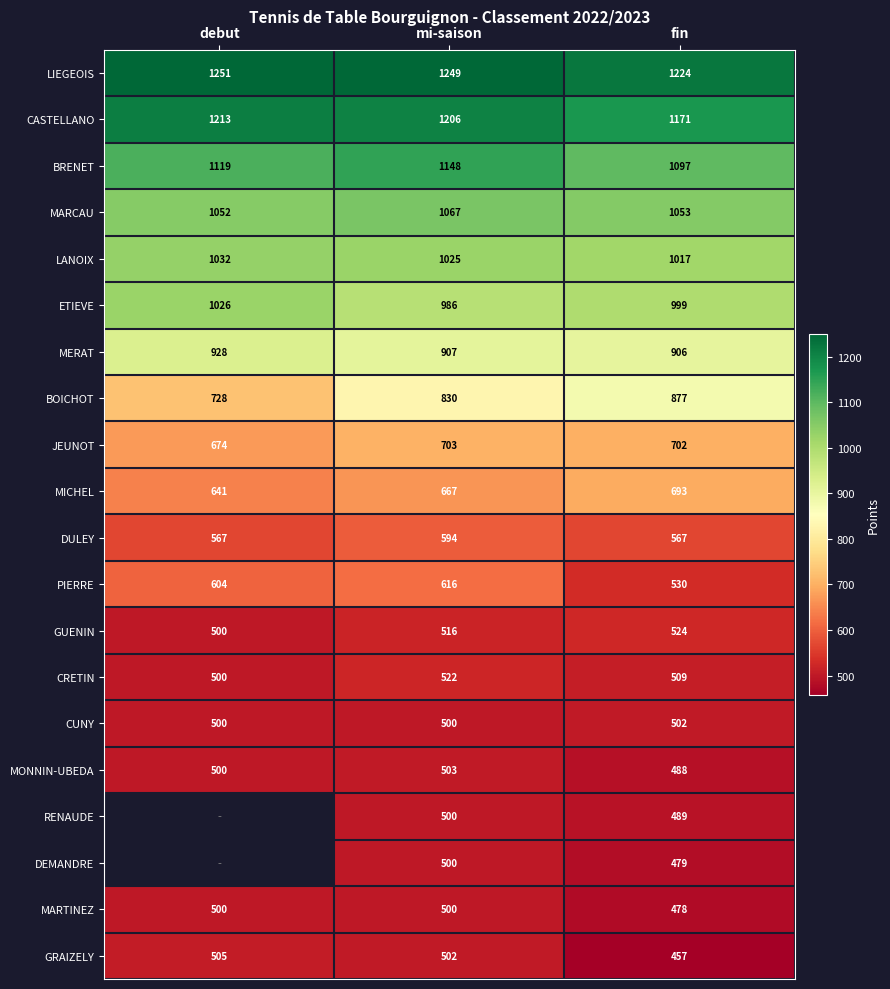

At fin, list the series in order from largest to smallest.

LIEGEOIS, CASTELLANO, BRENET, MARCAU, LANOIX, ETIEVE, MERAT, BOICHOT, JEUNOT, MICHEL, DULEY, PIERRE, GUENIN, CRETIN, CUNY, RENAUDE, MONNIN-UBEDA, DEMANDRE, MARTINEZ, GRAIZELY